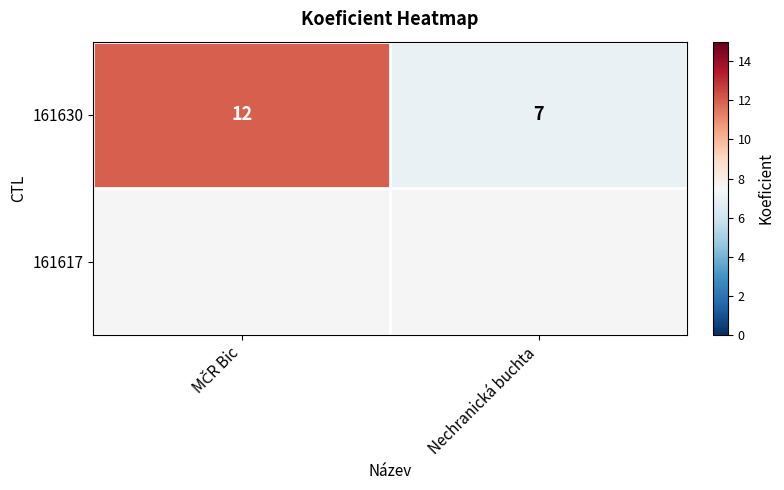

What is the approximate value of 161630 at Nechranická buchta?

7